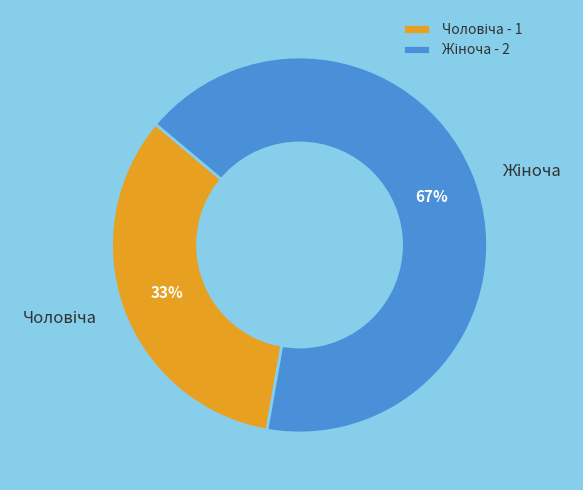

Does any single category account for the majority?

Yes